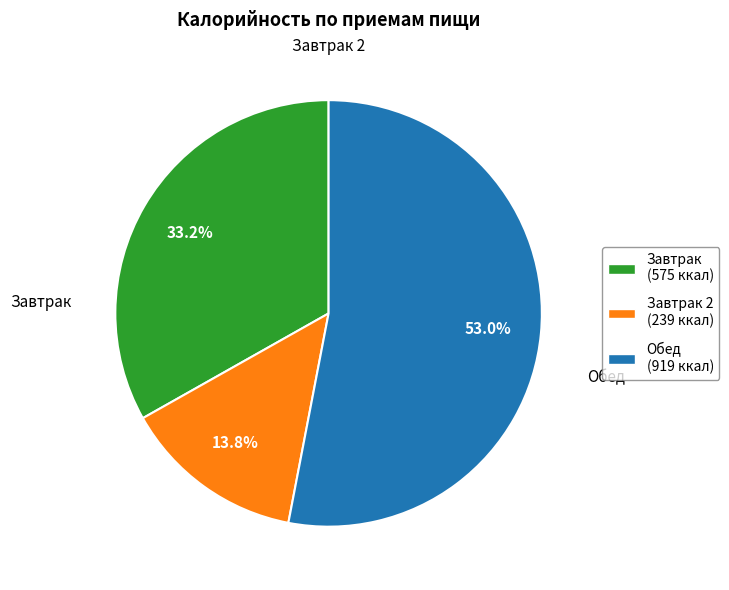

What percentage is NOT represented by Завтрак (575 ккал)?

66.8%